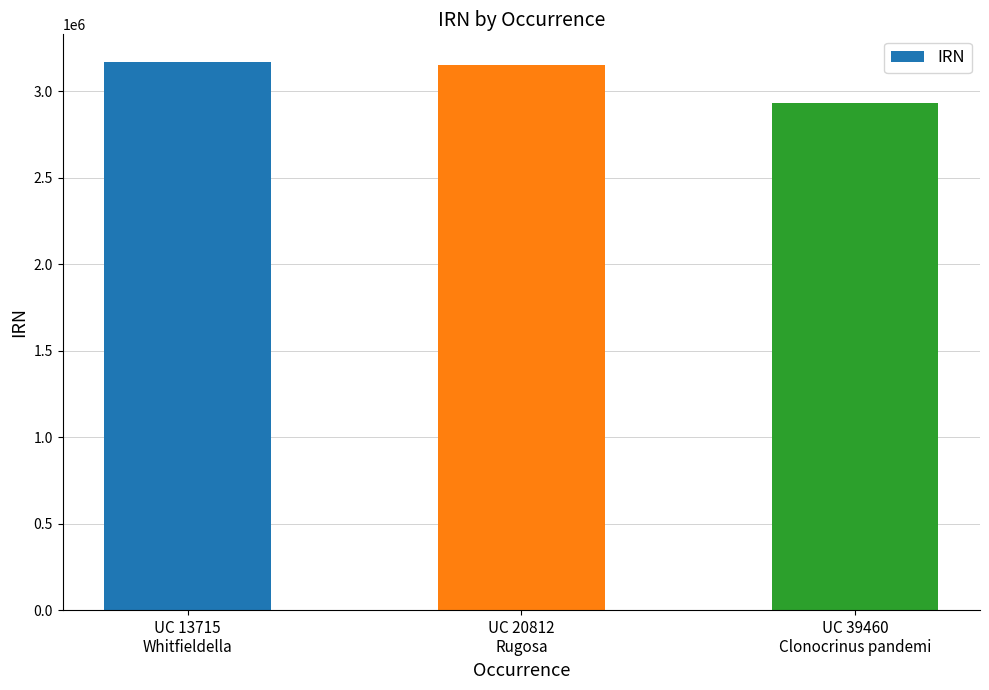

Reading left to right, extract all data points from this chart.

UC 13715
Whitfieldella=3169505	UC 20812
Rugosa=3149160	UC 39460
Clonocrinus pandemi=2928242